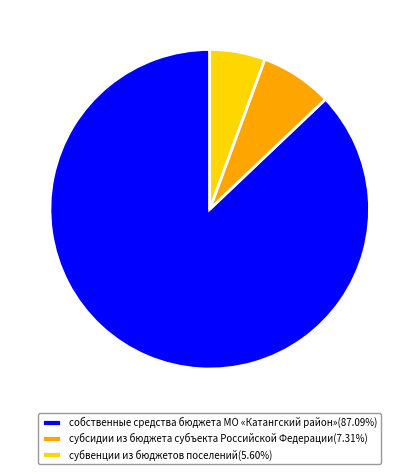

What is the ratio of the value at субсидии из бюджета субъекта Российской Федерации(7.31%) to the value at субвенции из бюджетов поселений(5.60%)?

1.3